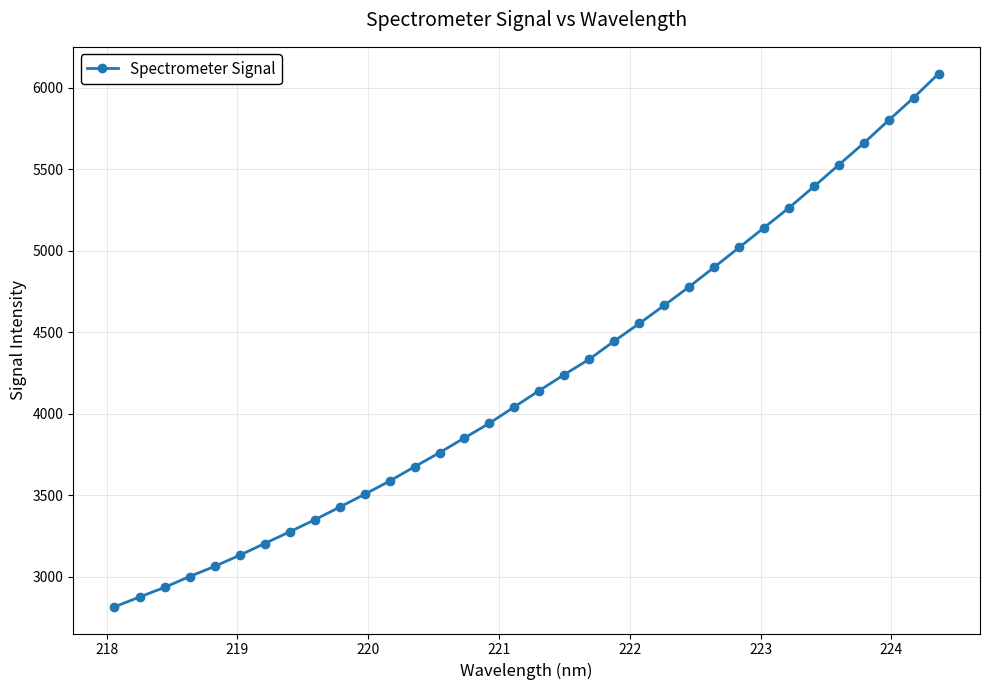

Reading left to right, what are all the values shown in this chart?

2815.4	2875.5	2934.7	3001.1	3063.4	3131.4	3203.5	3275.3	3348.6	3426.6	3505.5	3586.5	3674.5	3760.7	3851.6	3941.8	4042.2	4142.4	4240.3	4334.6	4445.9	4553.7	4664.7	4778.8	4898.7	5019.6	5141.4	5263.4	5393.9	5527.5	5660.6	5801.0	5939.4	6086.8